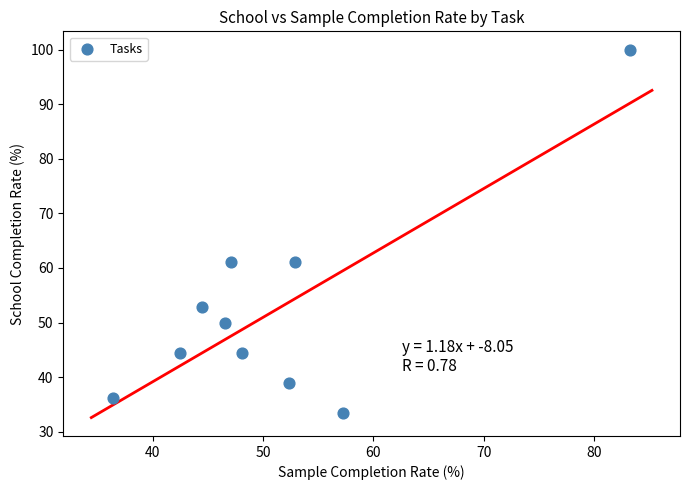

What is the range of Y values (max minus min)?

66.7